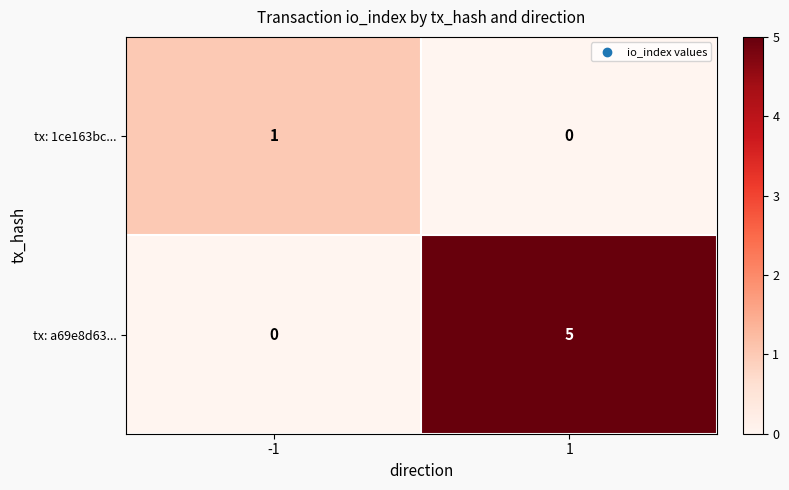

At how many categories does at least one series exceed 4?

1